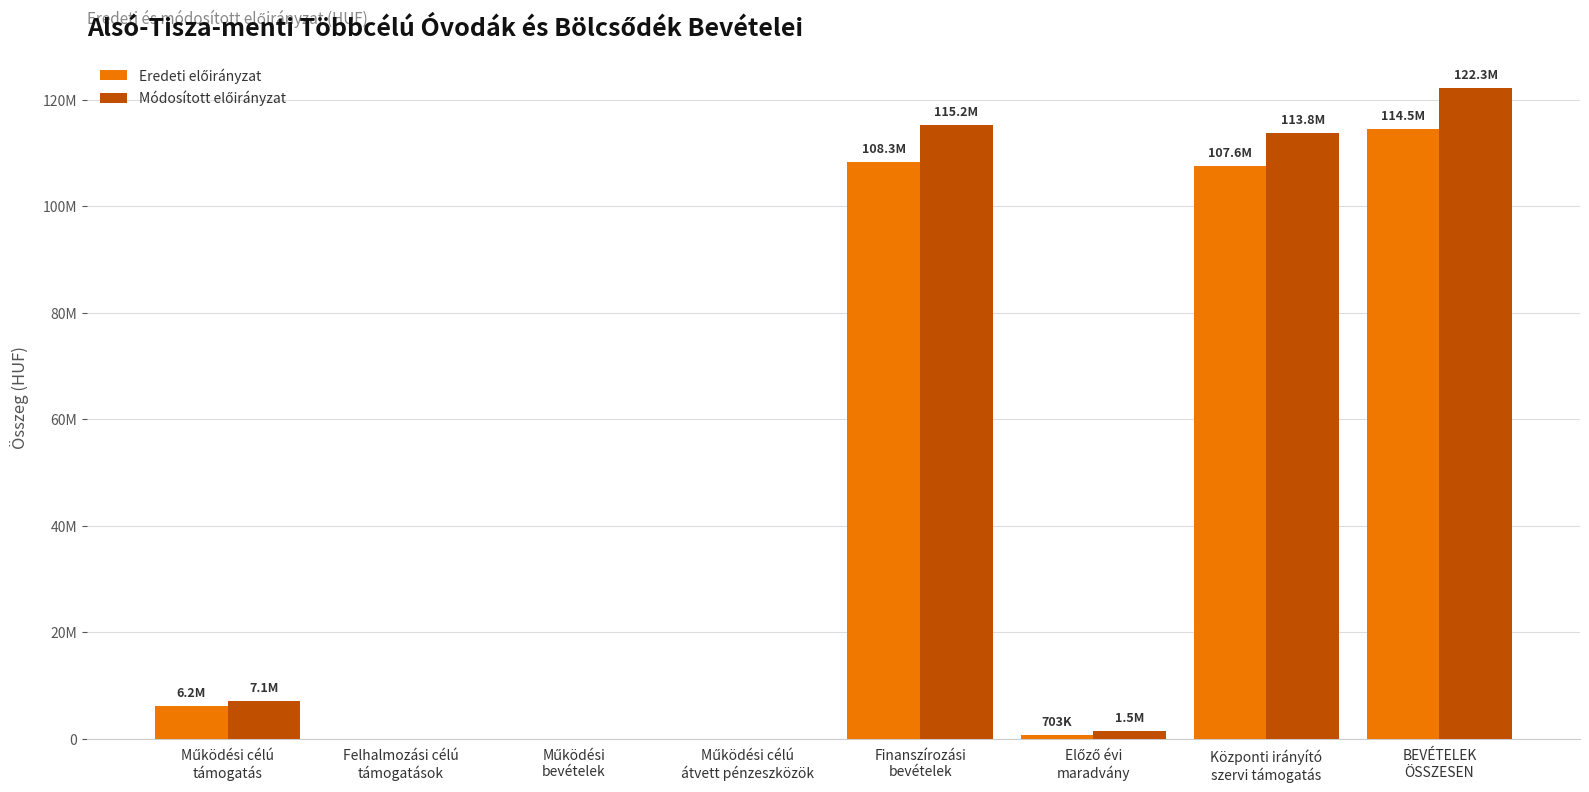

Are the bars horizontal?

No